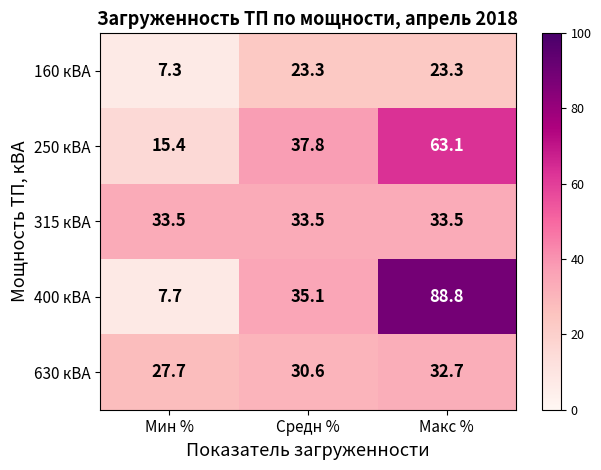

Which series has the largest range (max minus min)?

400 кВА